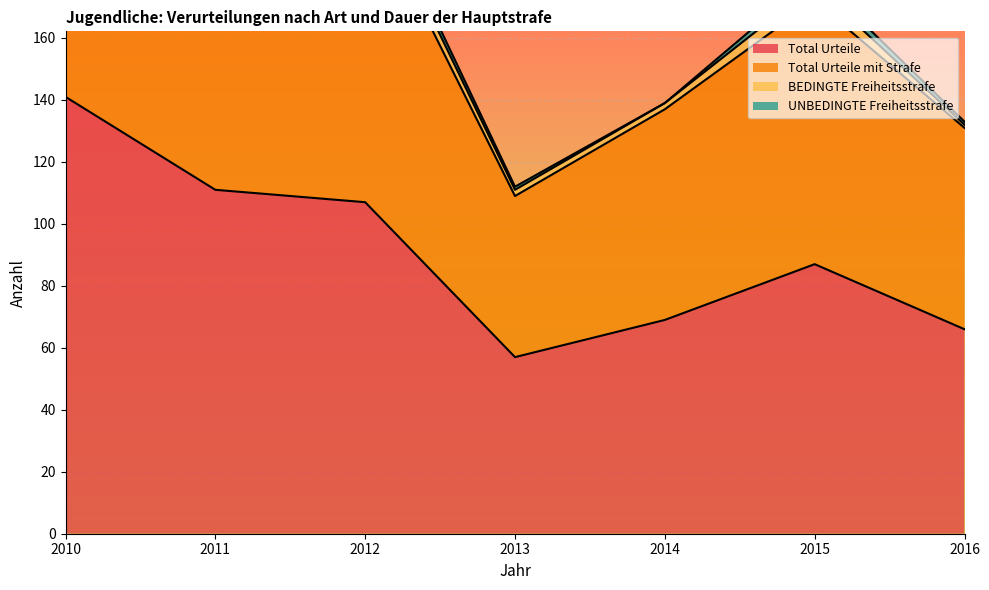

In Total Urteile mit Strafe, how many points are lower than both neighbors (excluding endpoints)?

1